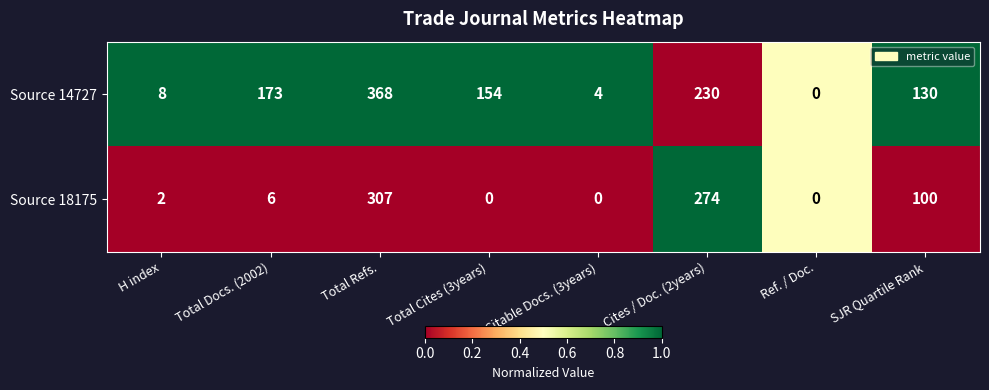

What is the difference between the maximum and minimum values in the Source 18175 series?

307